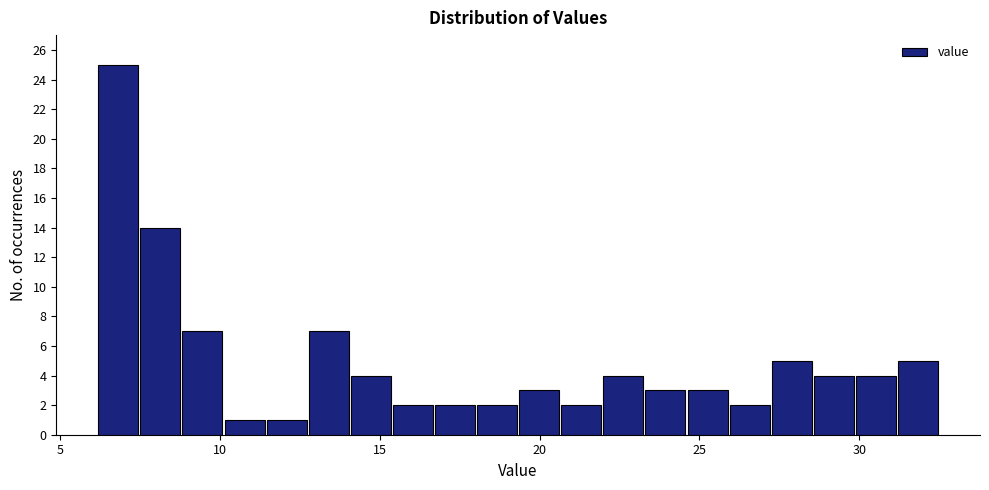

Around what value on the x-axis is the tallest bar? Give the approximate position of its centre, as read against the axis.

7.0